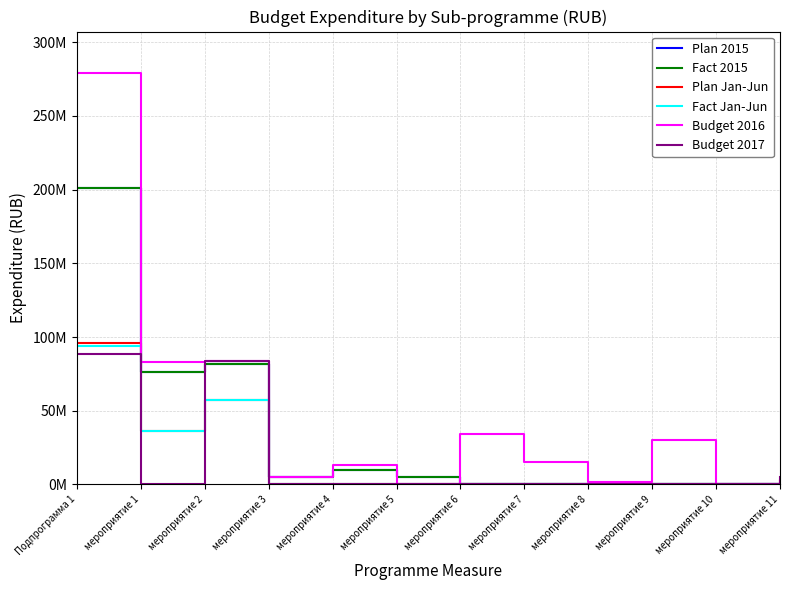

Where is Plan 2015 nearest to the value 100701647?

мероприятие 2